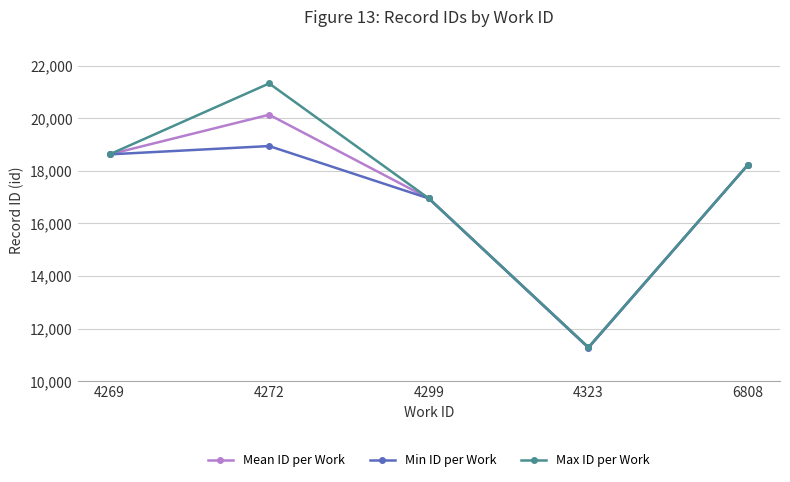

What is the difference between the maximum and minimum values in the Max ID per Work series?

10035.0